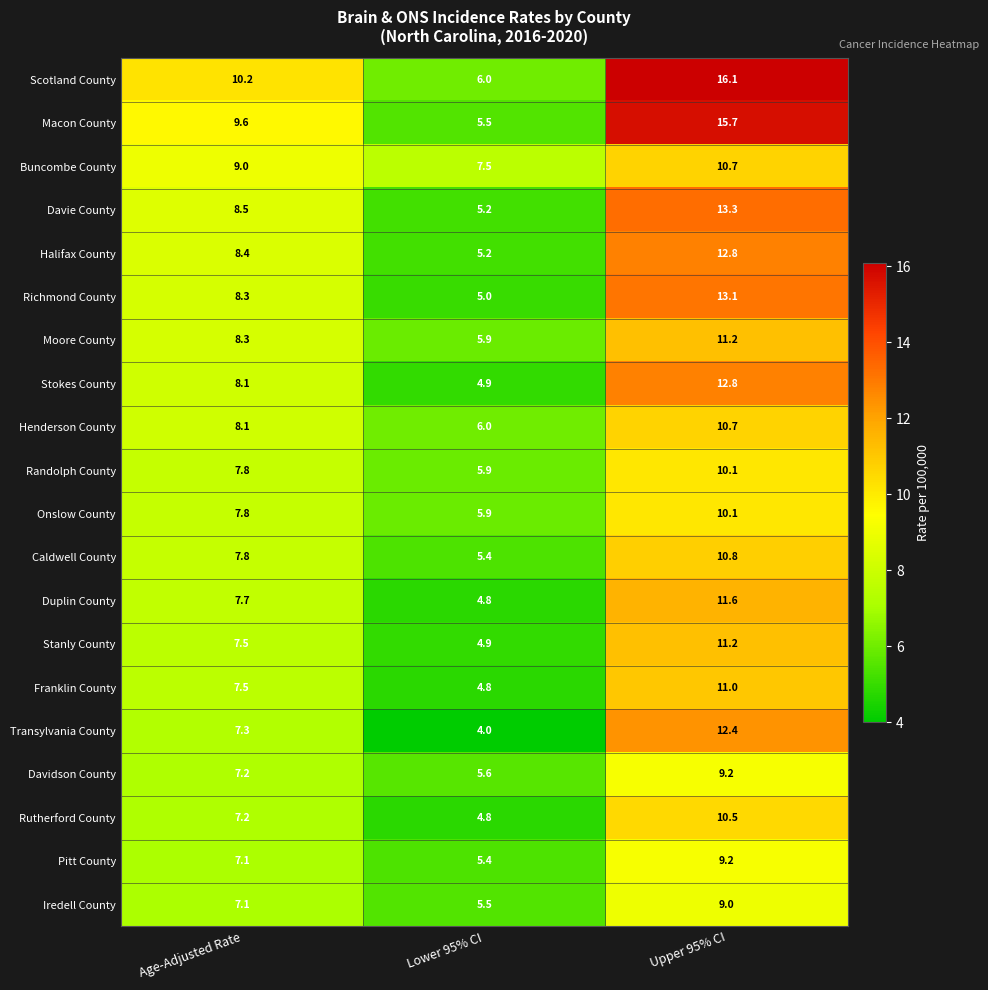

True or false: Iredell County has a value of 3.4 at Age-Adjusted Rate.

False